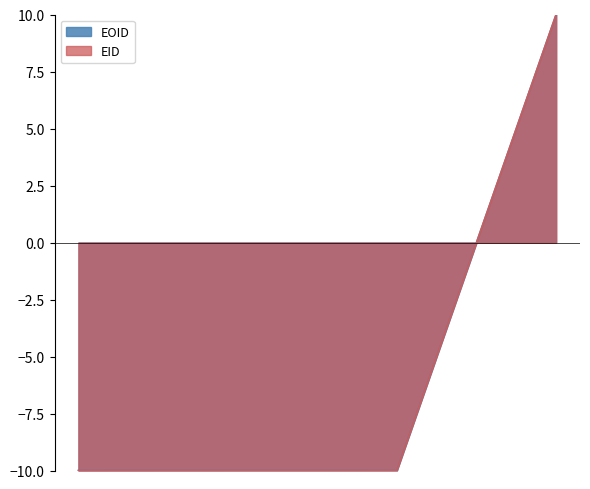

Reading left to right, transcribe all the data shown in this chart.

EID: -10.0	-10.0	-10.0	10.0
EOID: -10.0	-10.0	-10.0	10.0